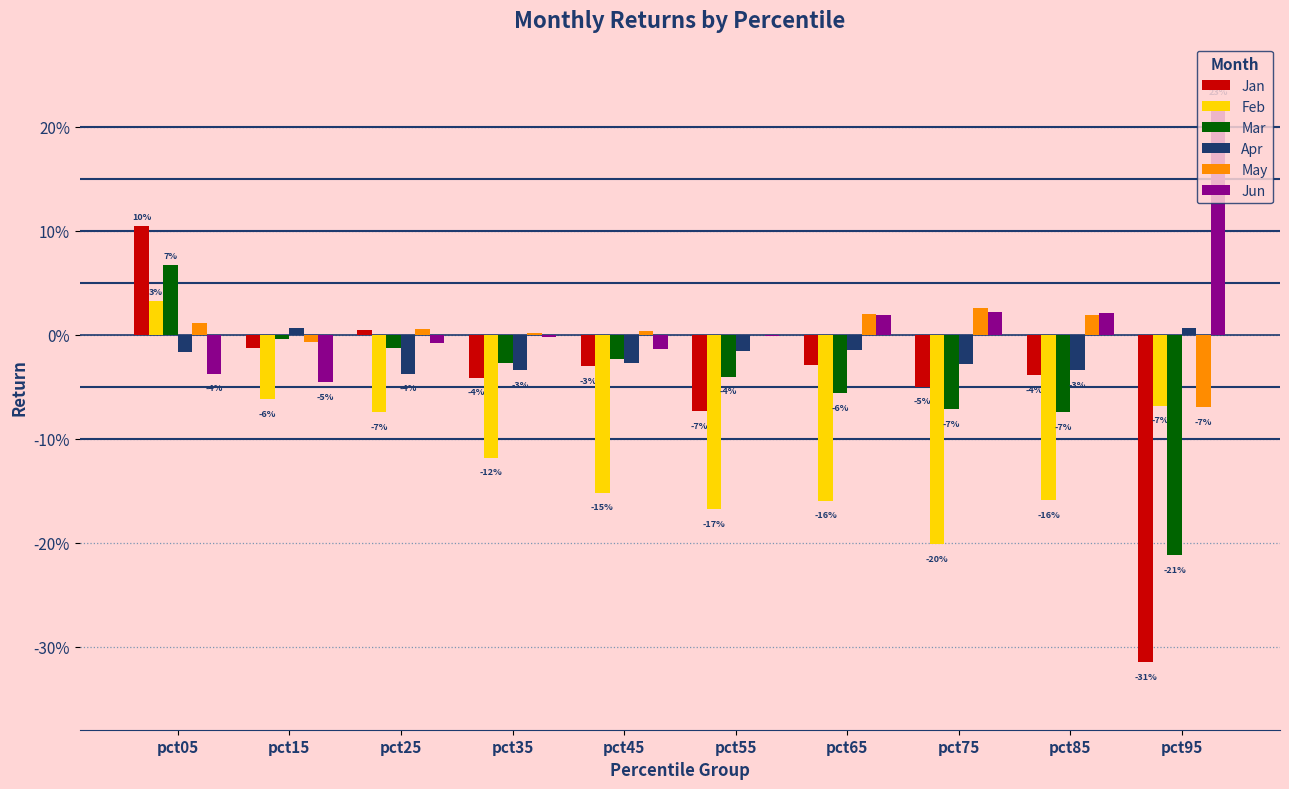

Does the chart contain stacked bars?

No